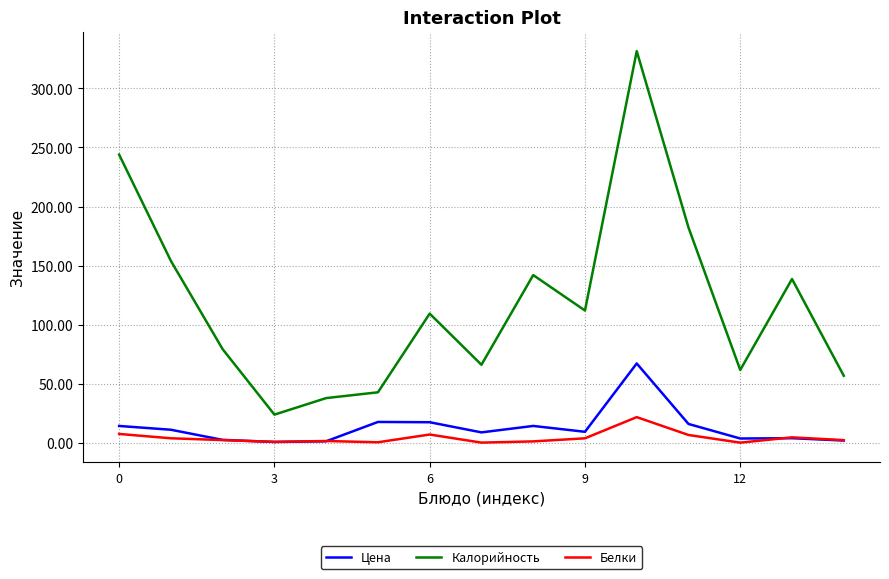

What is the difference between the second highest and minimum values in the Калорийность series?

220.1